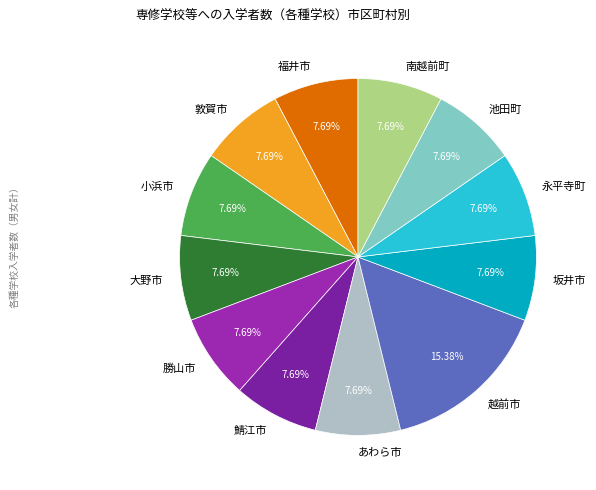

How many slices are in this pie chart?

12